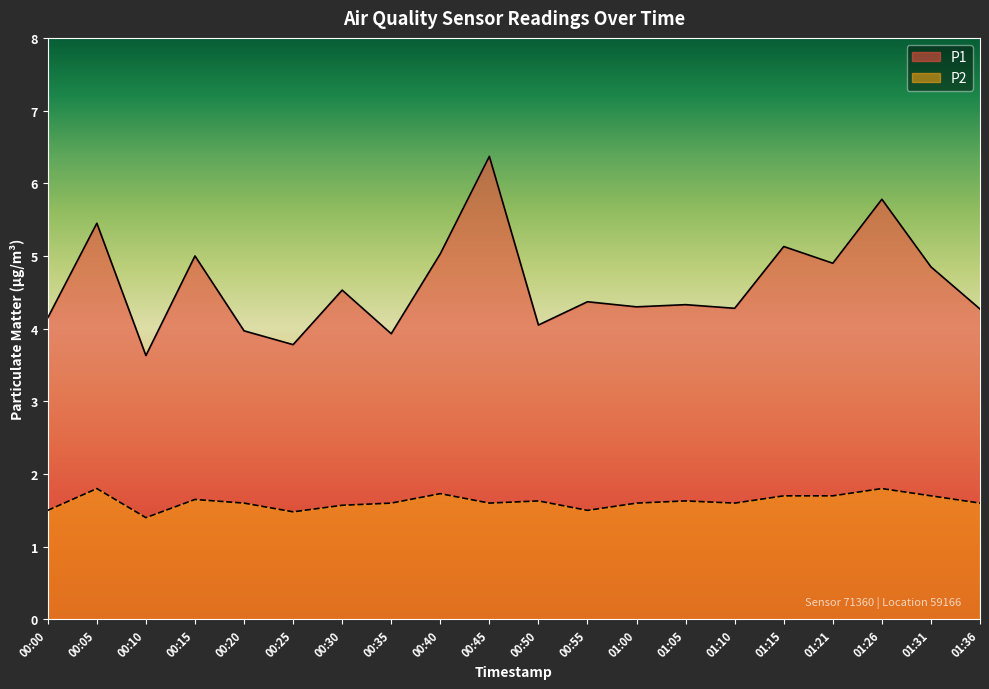

True or false: P1 has a value of 5.5 at 00:05.

True